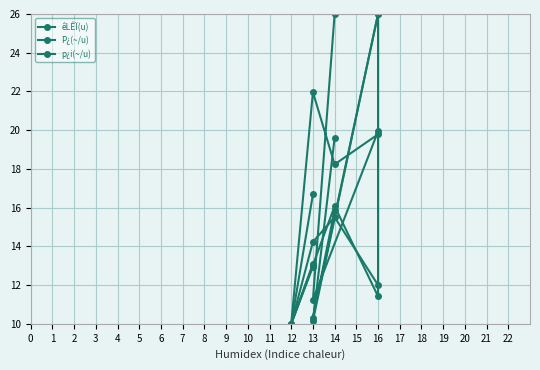

What is the value of the p¿i(~/u) point at the 4th from the left?

15.5